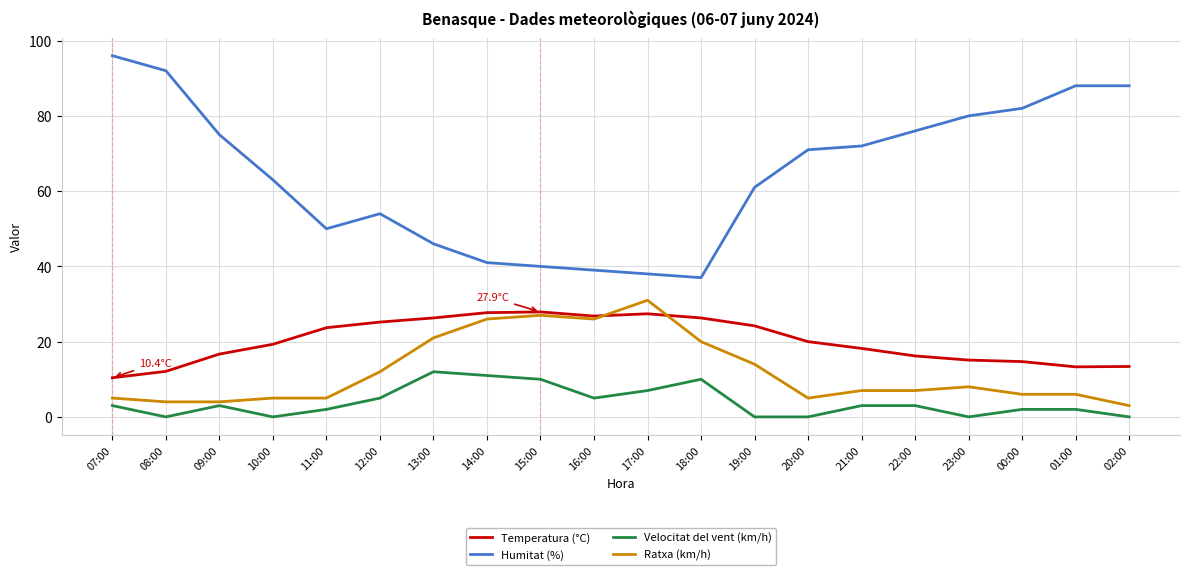

Rank the series at 23:00 from highest to lowest value.

Humitat (%), Temperatura (°C), Ratxa (km/h), Velocitat del vent (km/h)